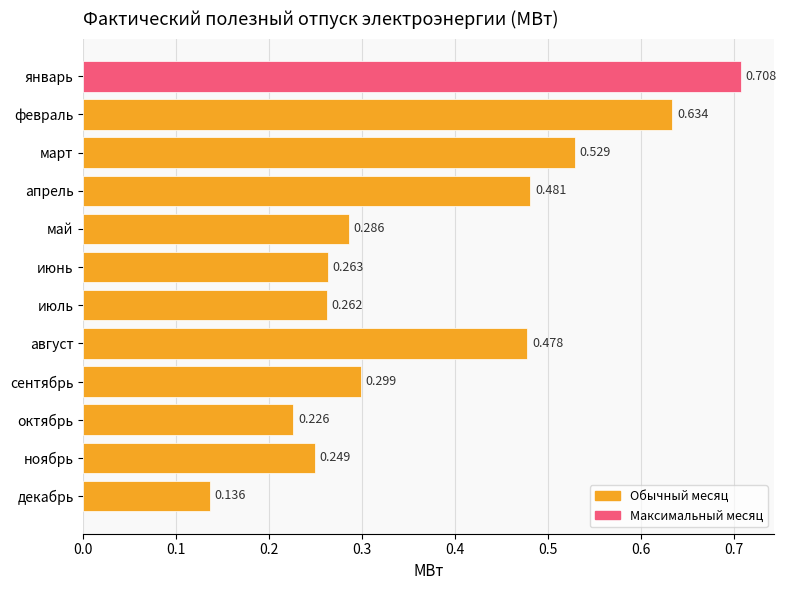

At which category does the chart reach its minimum across all series?

декабрь